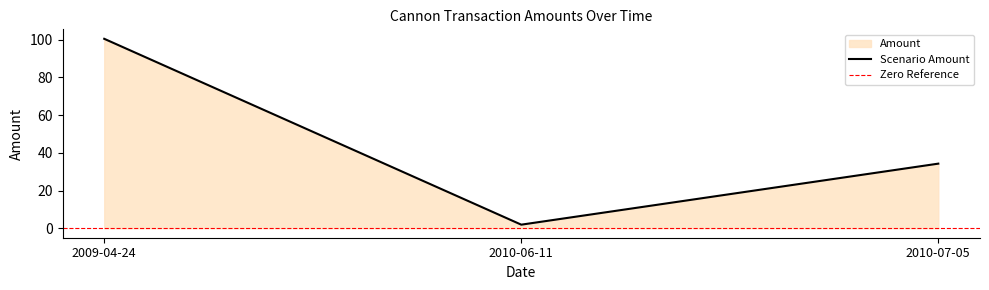

List the labels in order of value, largest first.

2009-04-24, 2010-07-05, 2010-06-11